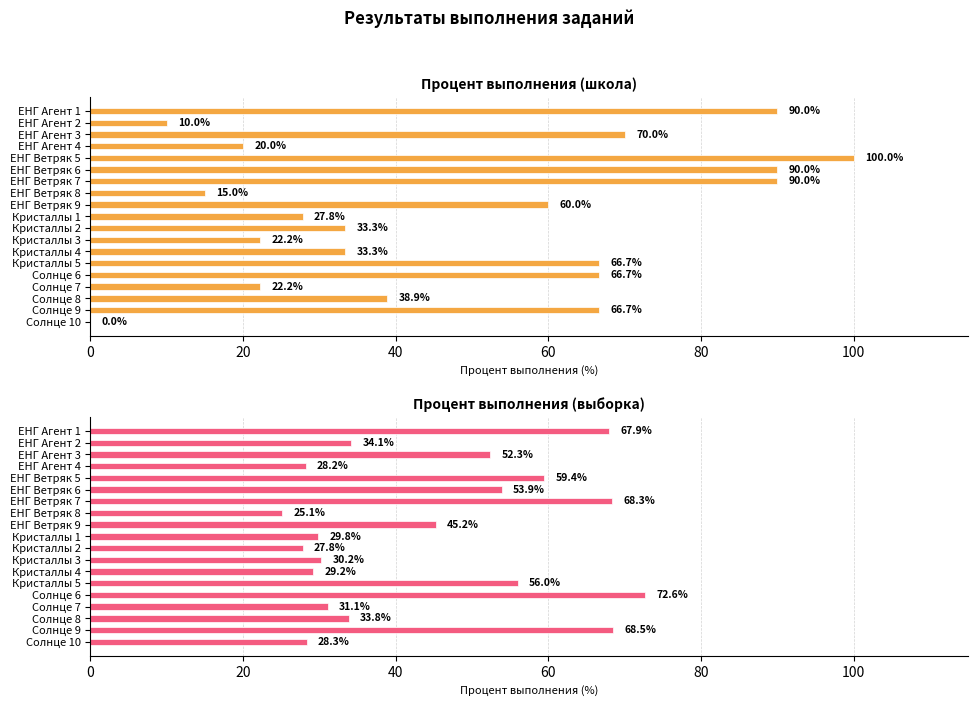

What is the label of the 12th bar from the right?

ЕНГ Ветряк 8